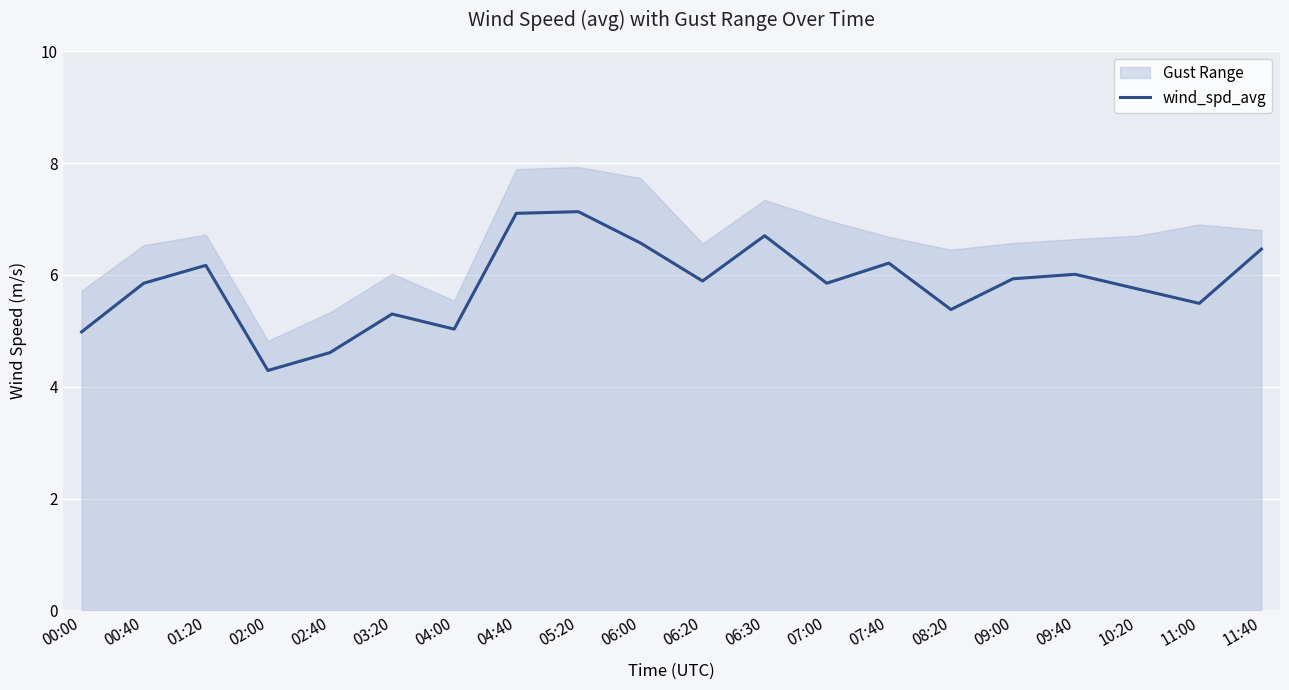

What is the label of the 6th point from the right?

08:20